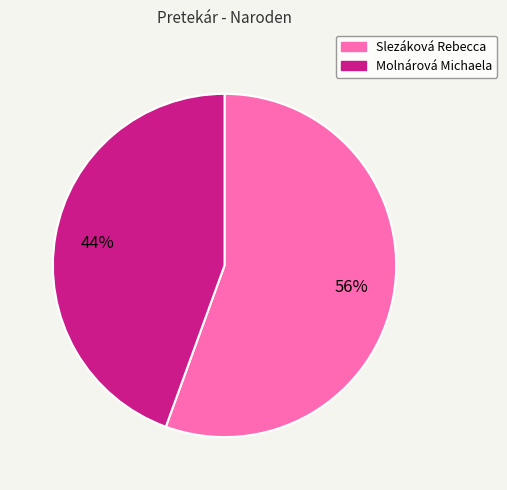

What percentage is the Molnárová Michaela slice, to the nearest percent?

44%